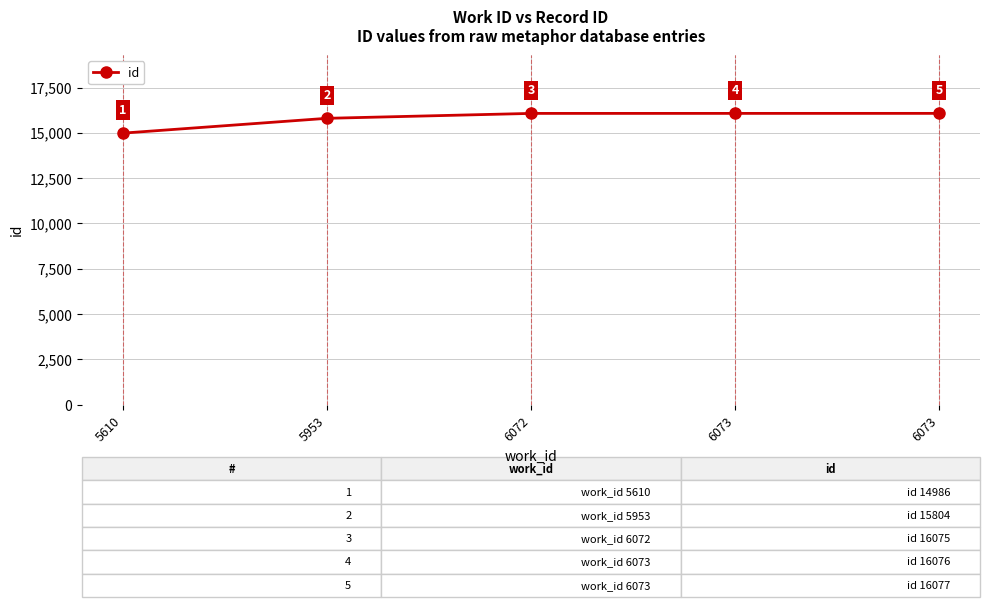

Count the number of data series in this chart.

1